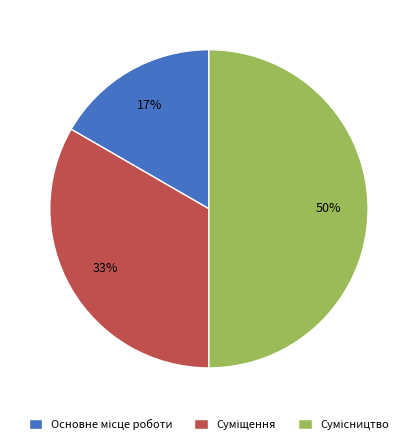

To the nearest percent, what is the average slice percentage?

33%